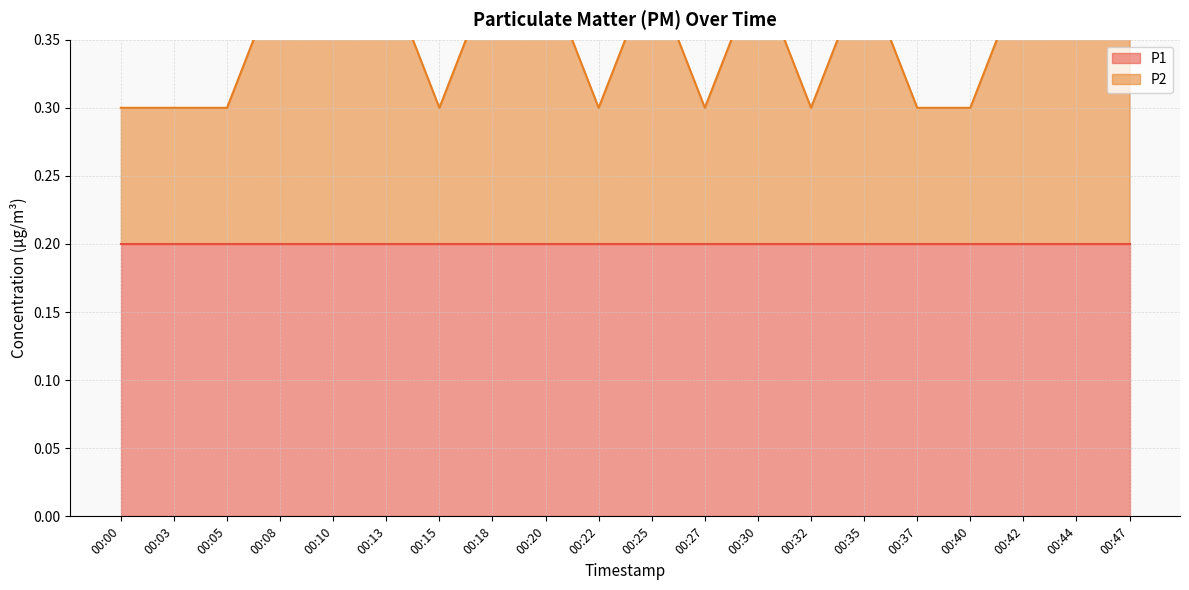

Rank the categories by value from lowest to highest.

00:00, 00:03, 00:05, 00:15, 00:22, 00:27, 00:32, 00:37, 00:40, 00:08, 00:10, 00:13, 00:18, 00:20, 00:25, 00:30, 00:35, 00:42, 00:44, 00:47